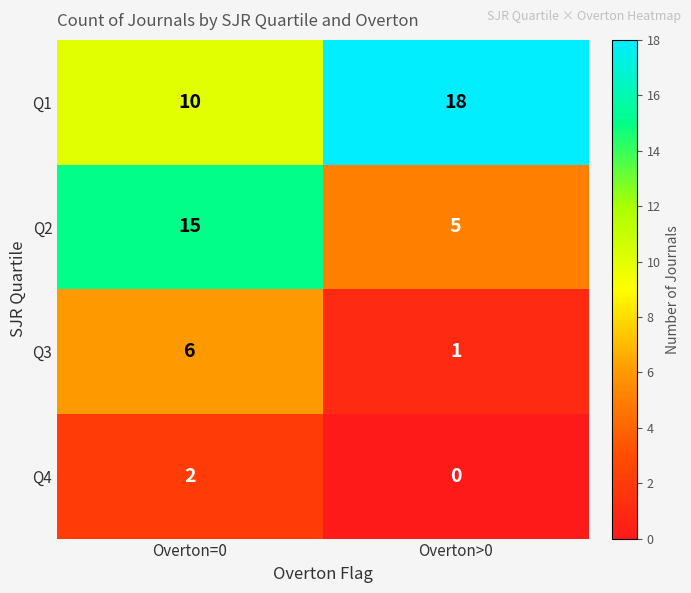

True or false: Q2 has a value of 9 at Overton>0.

False